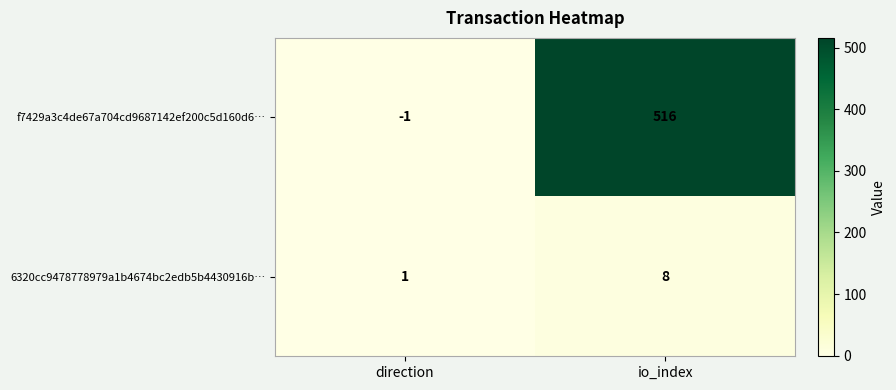

Which series has the largest range (max minus min)?

f7429a3c4de67a704cd9687142ef200c5d160d6…